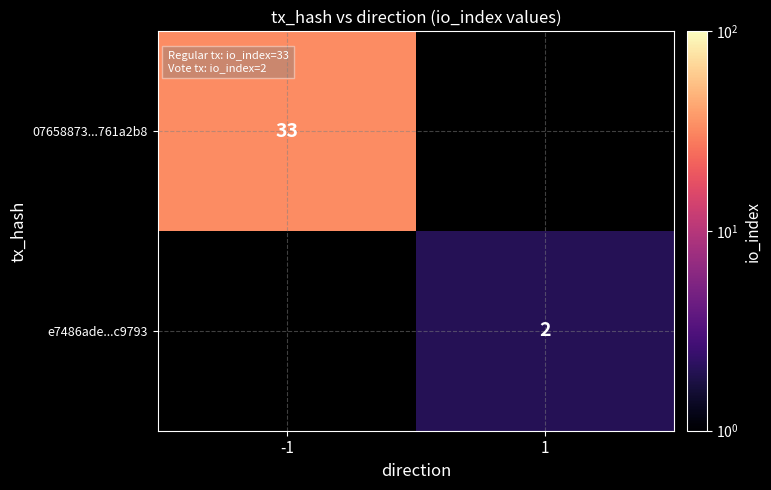

How many categories are shown in the chart?

2